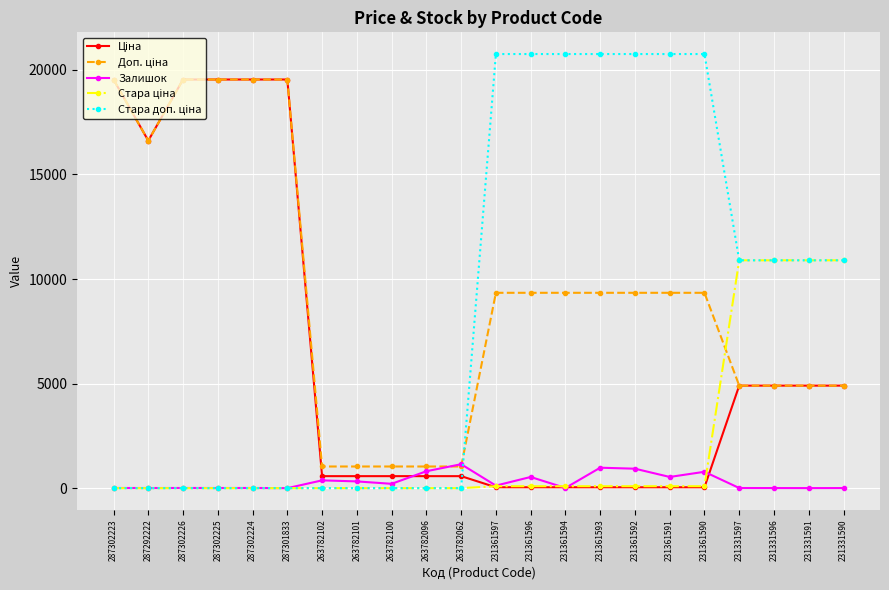

What is the label of the 1st point from the left?

287302223